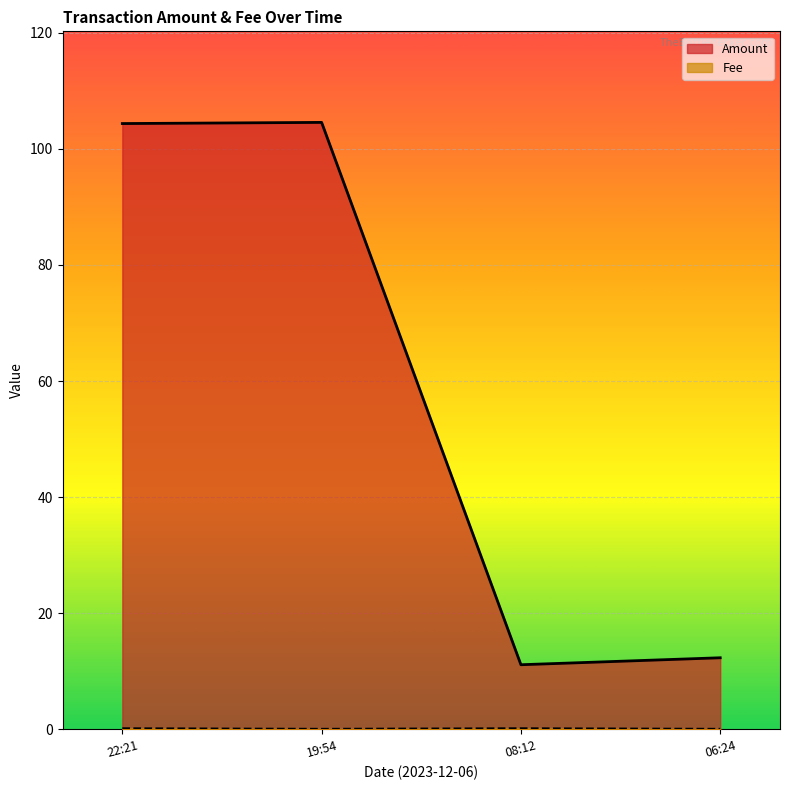

List the series in order of their peak value, highest first.

Amount, Fee